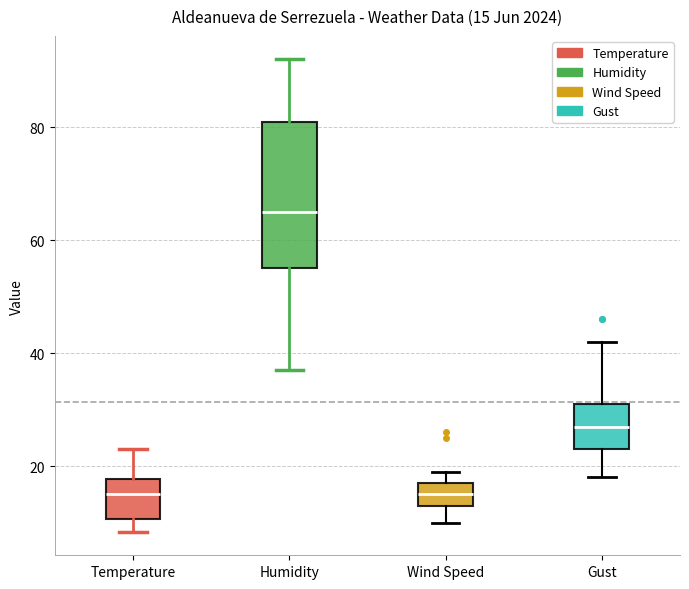

Which box is the tallest, from its lower edge to its upper edge?

Humidity